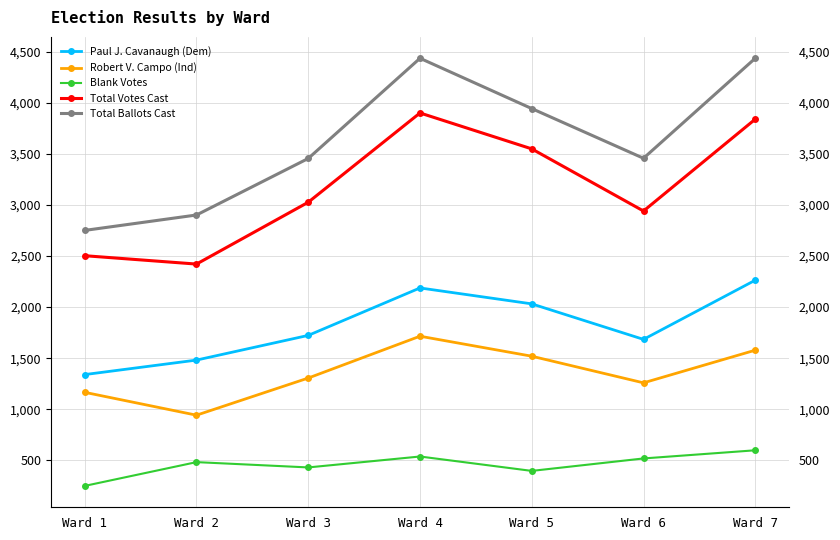

List the labels in order of Robert V. Campo (Ind) value, largest first.

Ward 4, Ward 7, Ward 5, Ward 3, Ward 6, Ward 1, Ward 2